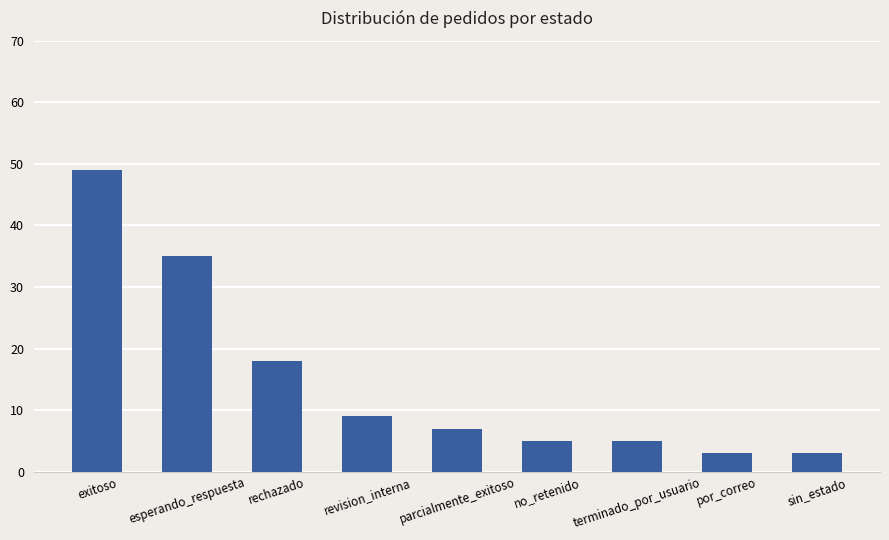

What is the average value?

15